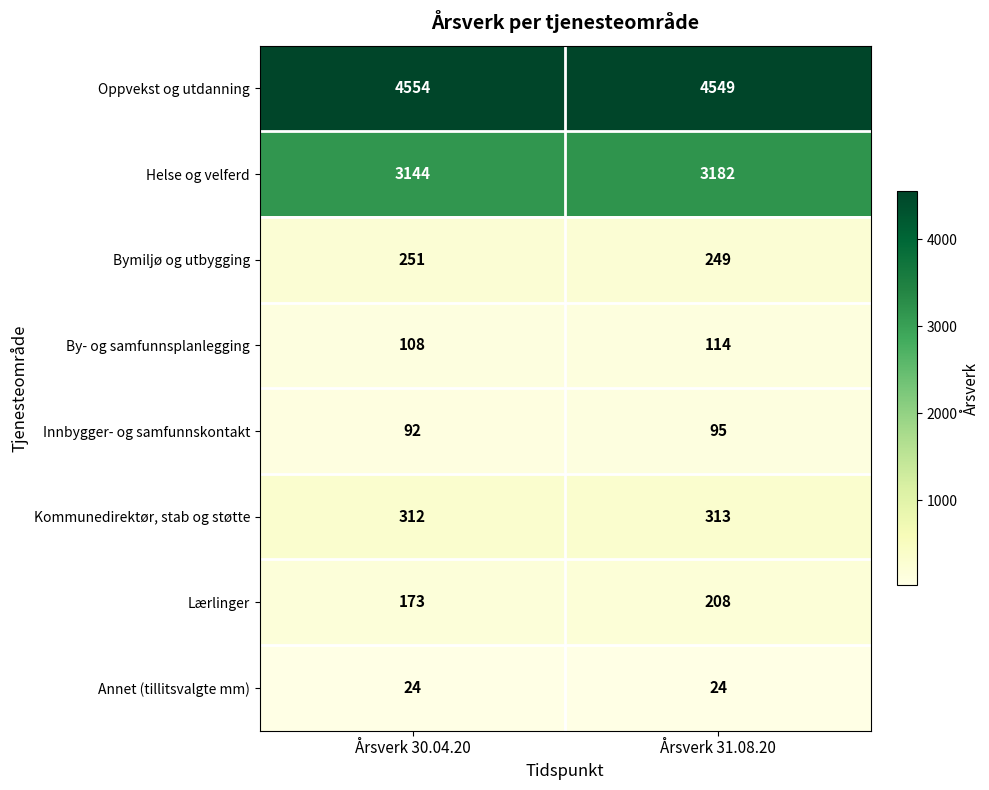

Rank the categories by Innbygger- og samfunnskontakt value from lowest to highest.

Årsverk 30.04.20, Årsverk 31.08.20